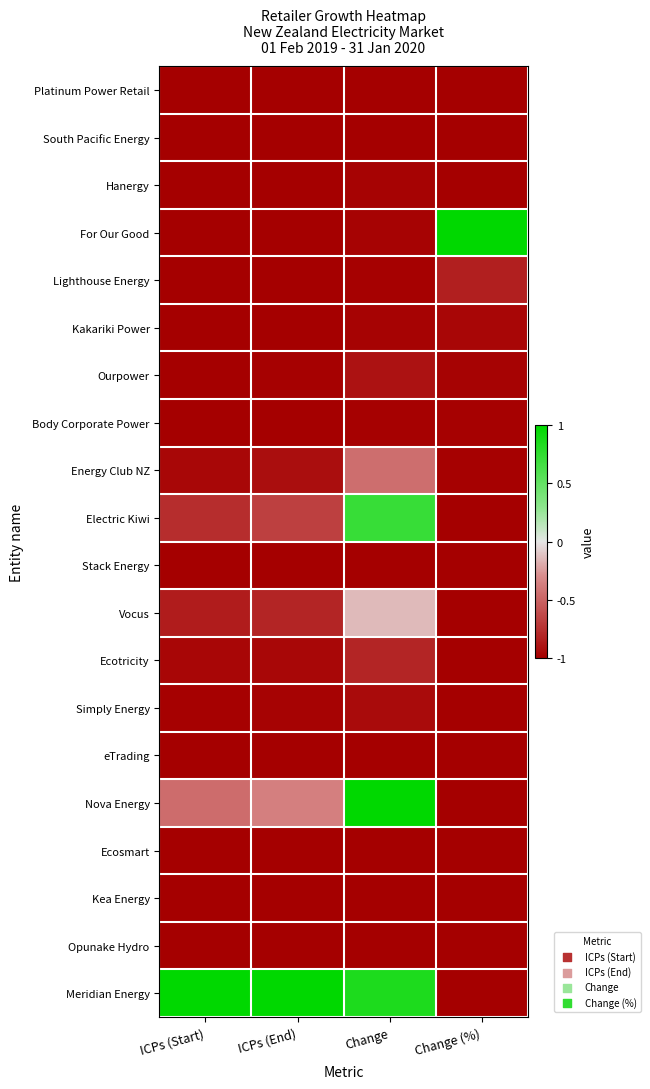

What is the greatest value displayed?

1.0